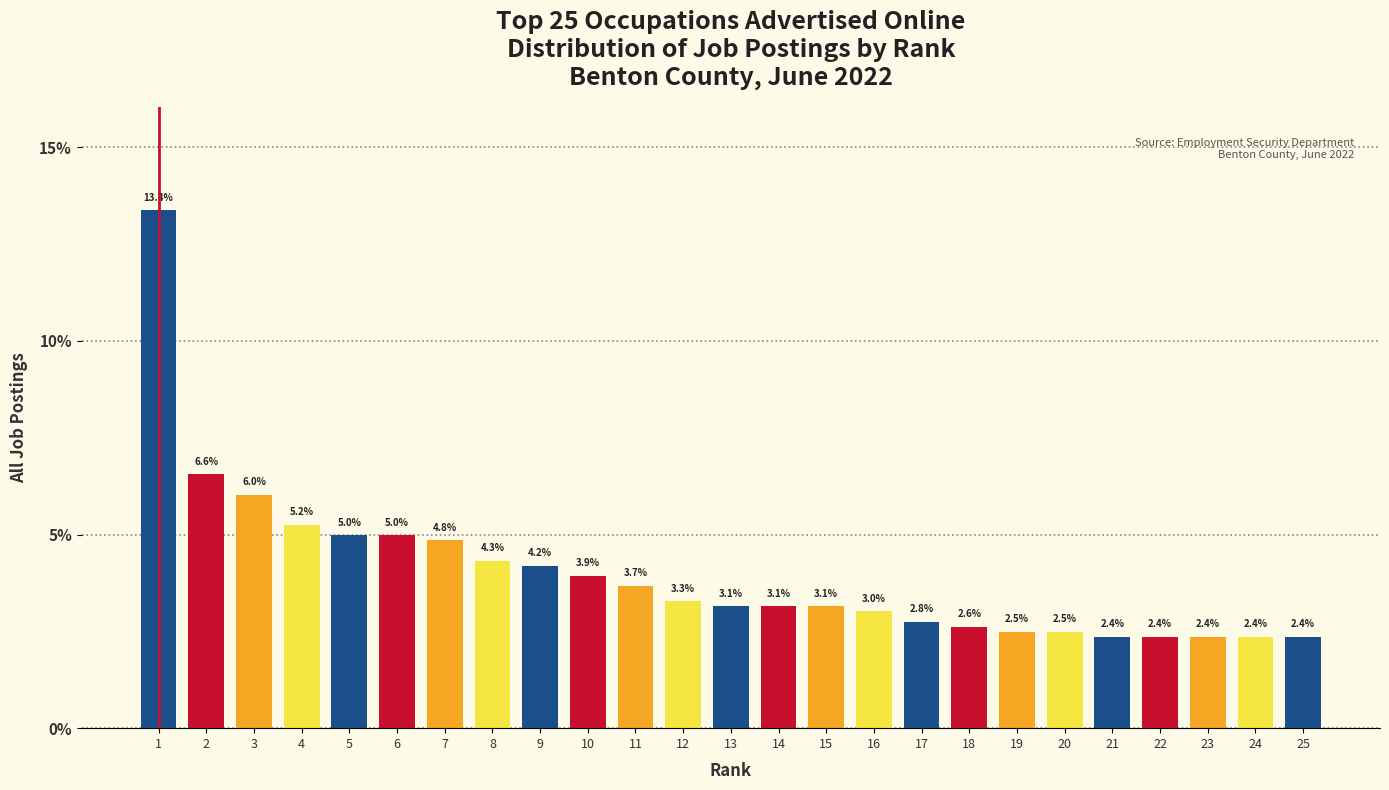

Reading left to right, list all the values displayed in this chart.

1=13.4	2=6.6	3=6.0	4=5.2	5=5.0	6=5.0	7=4.8	8=4.3	9=4.2	10=3.9	11=3.7	12=3.3	13=3.1	14=3.1	15=3.1	16=3.0	17=2.8	18=2.6	19=2.5	20=2.5	21=2.4	22=2.4	23=2.4	24=2.4	25=2.4